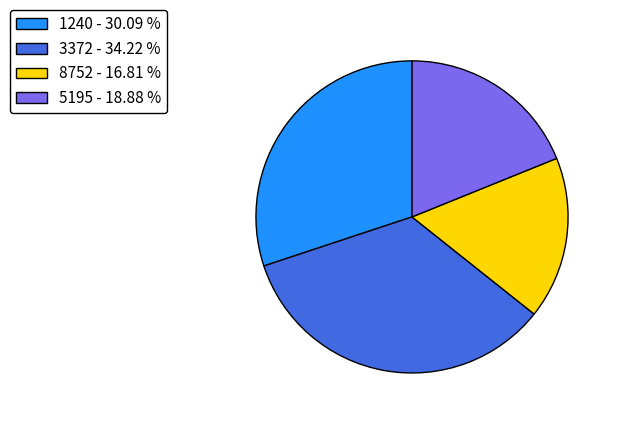

How many slices are in this pie chart?

4